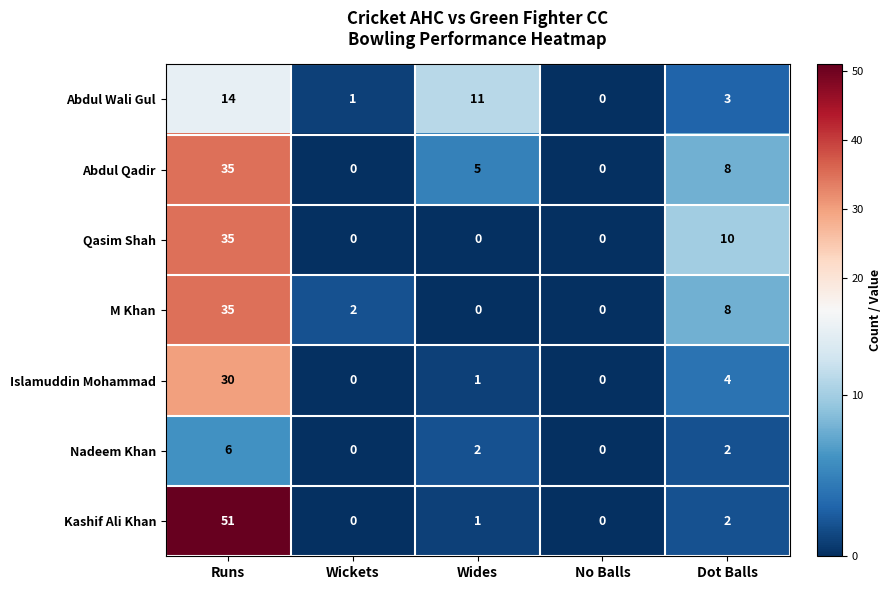

What is the average value of the Qasim Shah series?

9